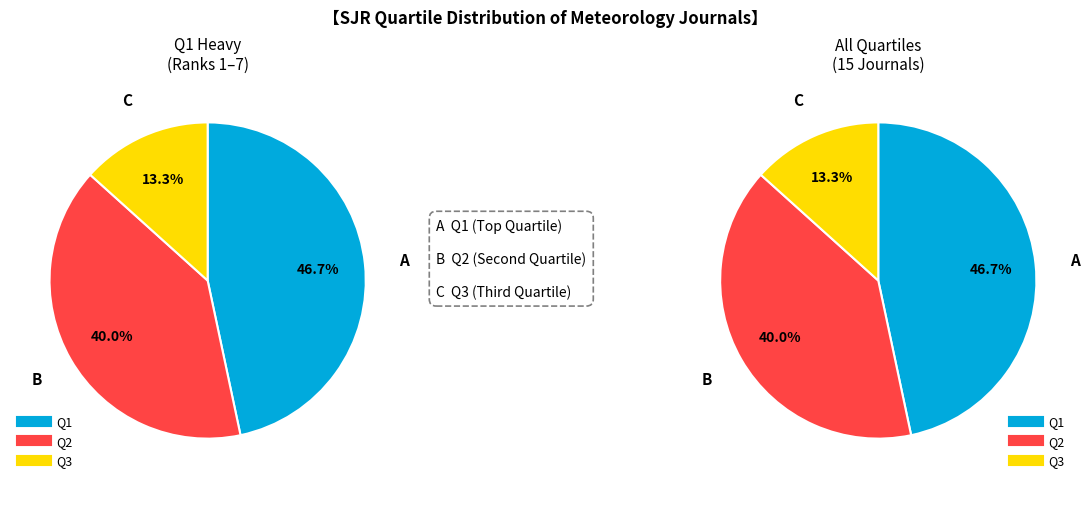

Count the number of slices in the pie.

3